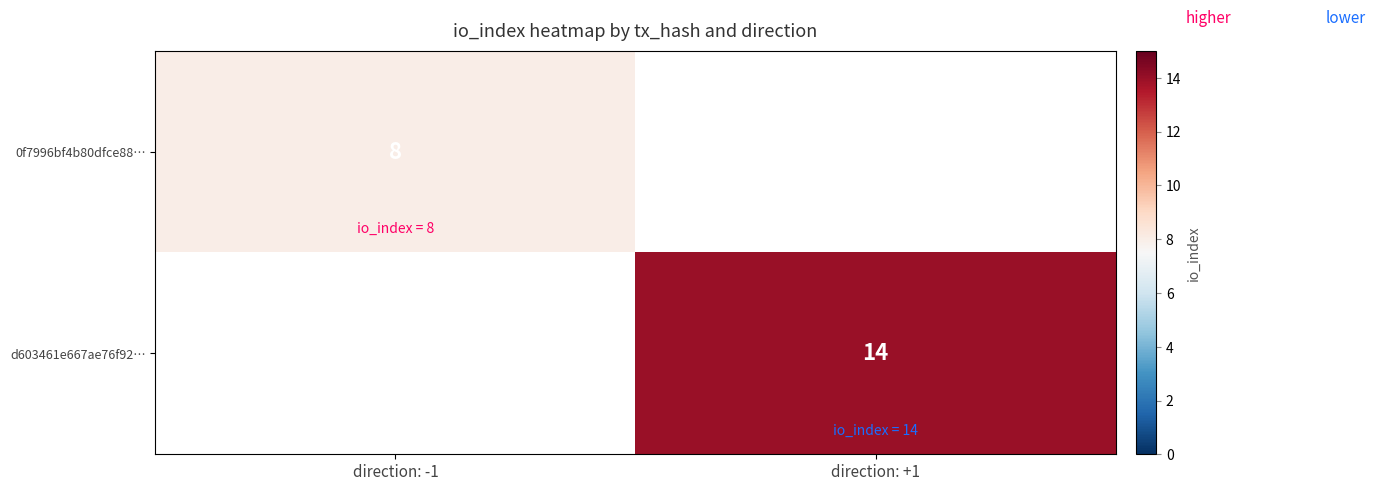

True or false: d603461e667ae76f92… has a value of 14 at direction: +1.

True